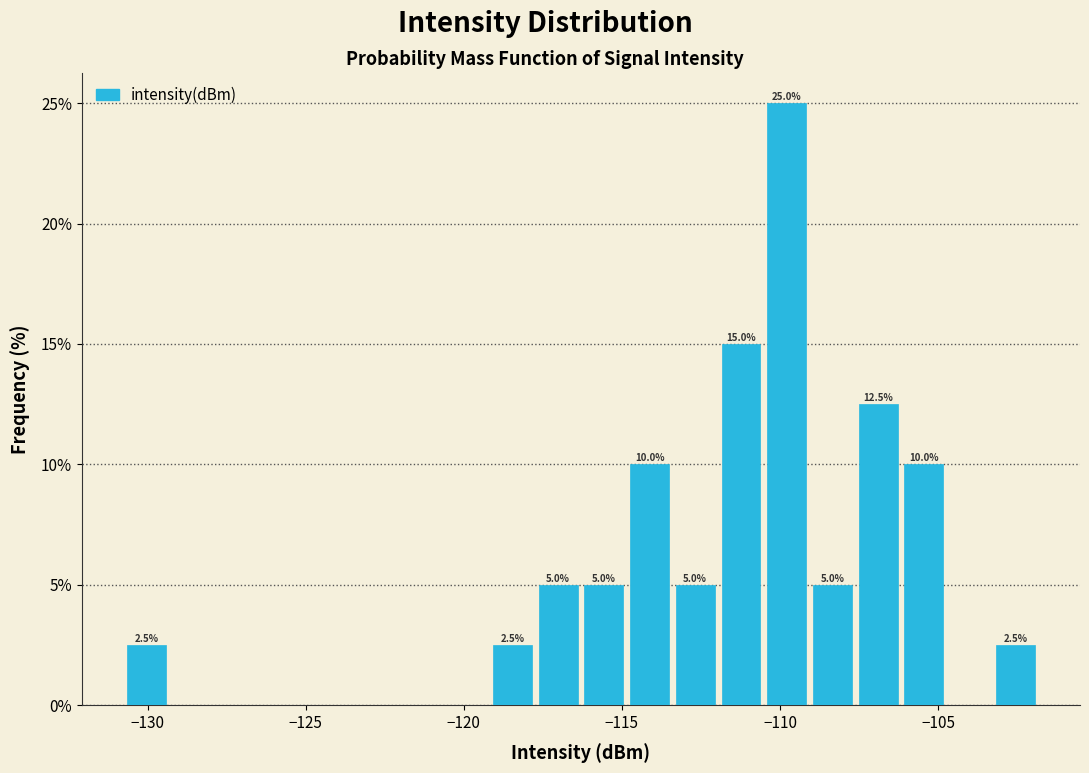

Around what value on the x-axis is the tallest bar? Give the approximate position of its centre, as read against the axis.

-110.0